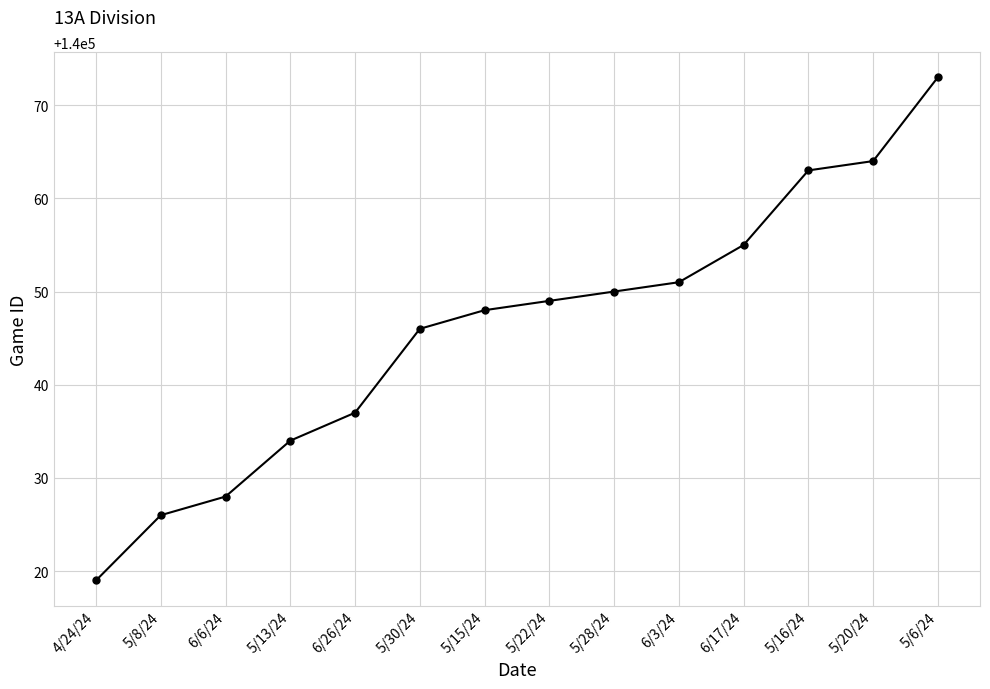

Reading left to right, extract all data points from this chart.

140019	140026	140028	140034	140037	140046	140048	140049	140050	140051	140055	140063	140064	140073